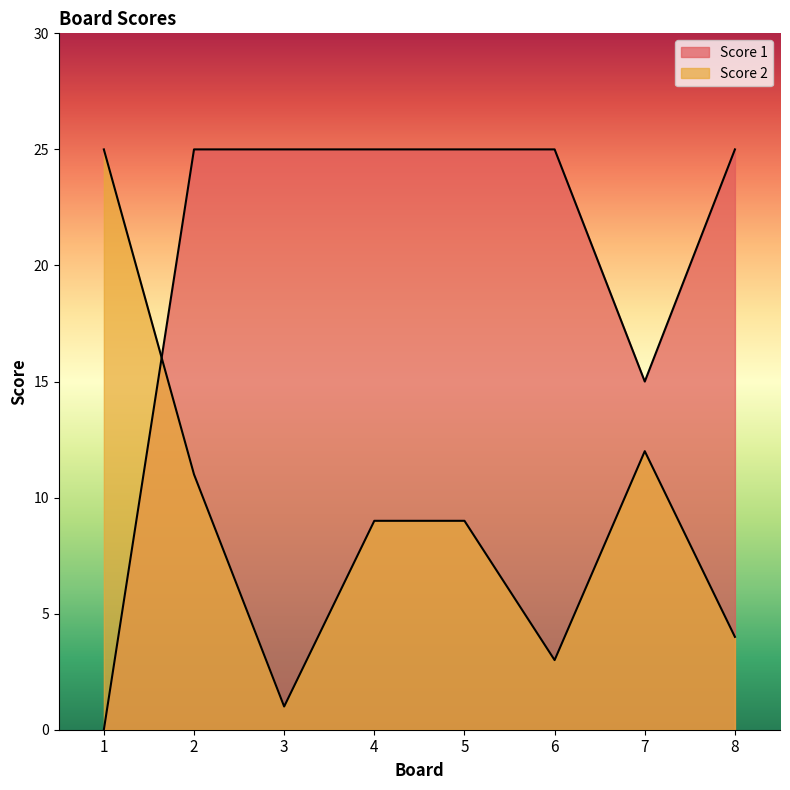

Reading left to right, extract all data points from this chart.

Score 1: 0	25	25	25	25	25	15	25
Score 2: 25	11	1	9	9	3	12	4